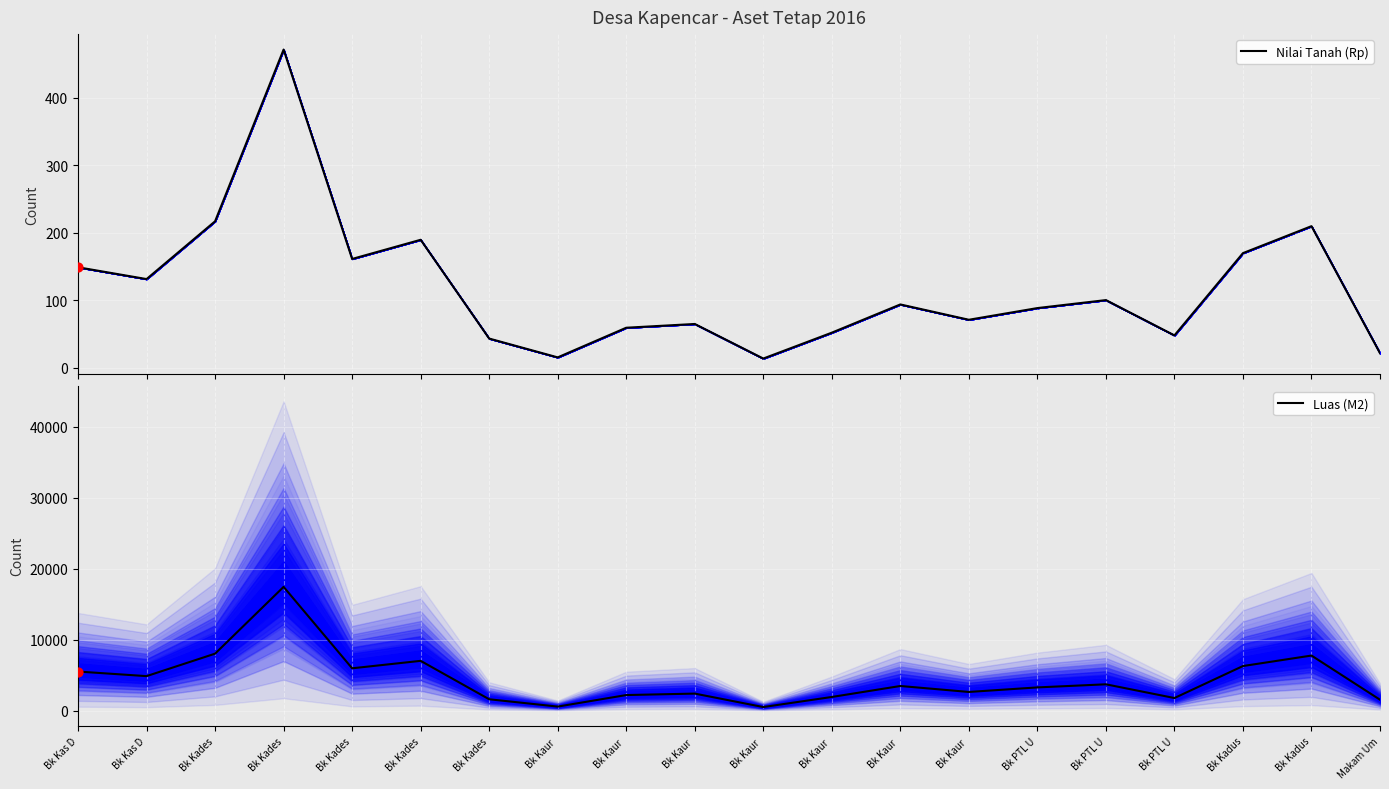

Which series reaches the maximum Y coordinate?

Nilai Tanah (Rp)